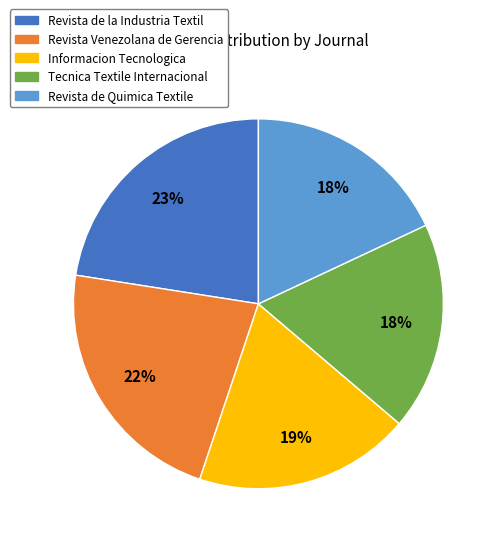

True or false: Revista de Quimica Textile accounts for 18% of the total.

True